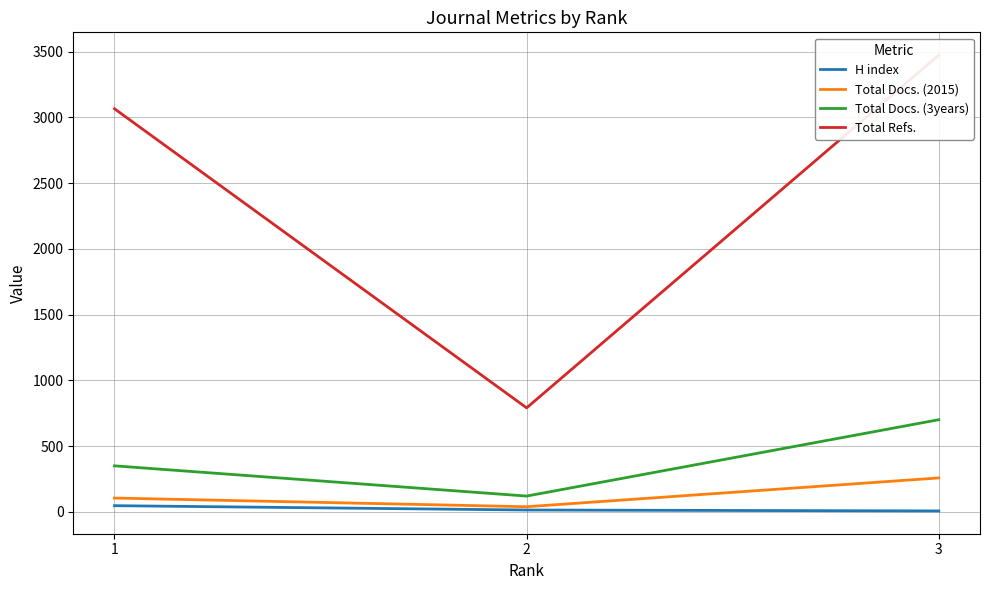

What is the minimum value for Total Docs. (3years)?

120